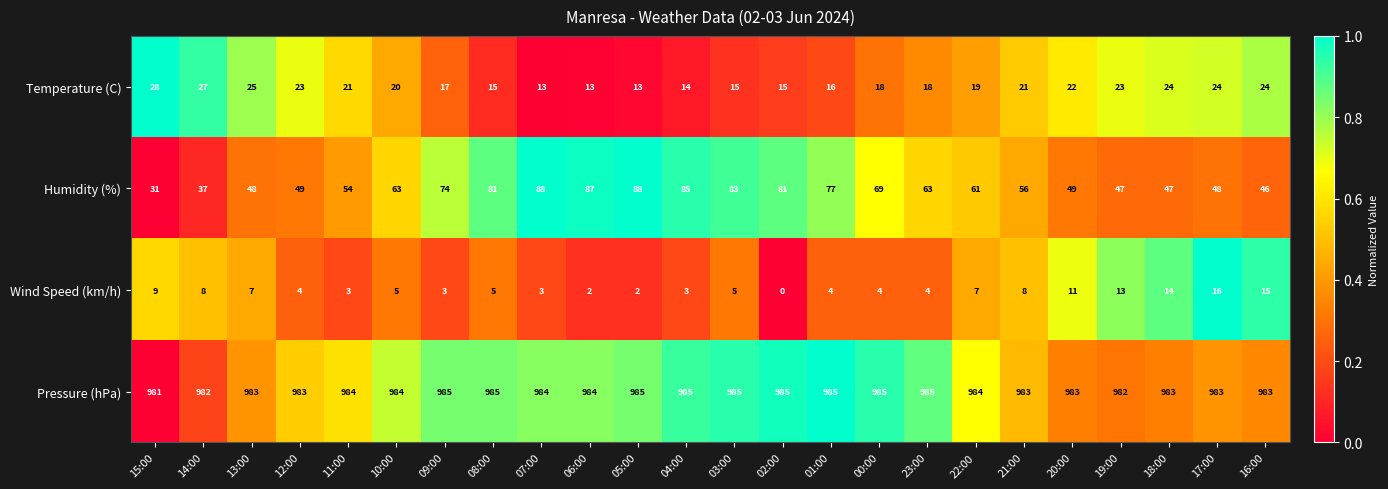

Which category has the lowest value across all series?

02:00